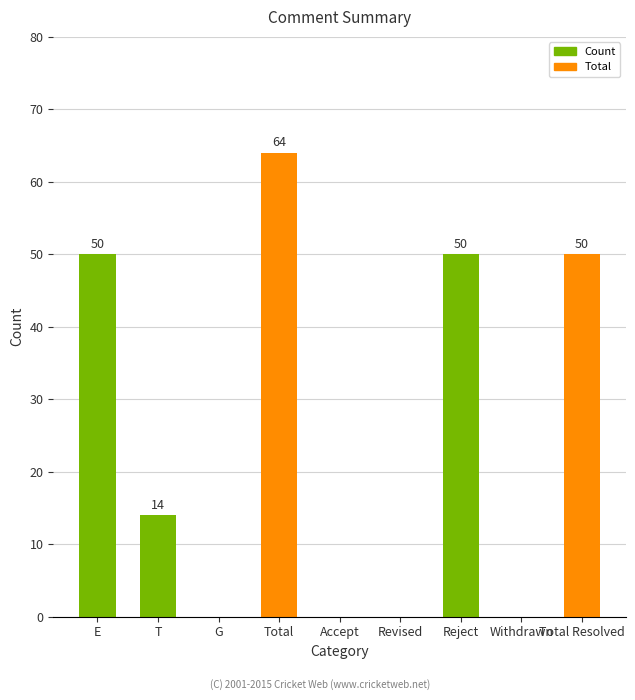

At which category does the chart reach its peak across all series?

Total